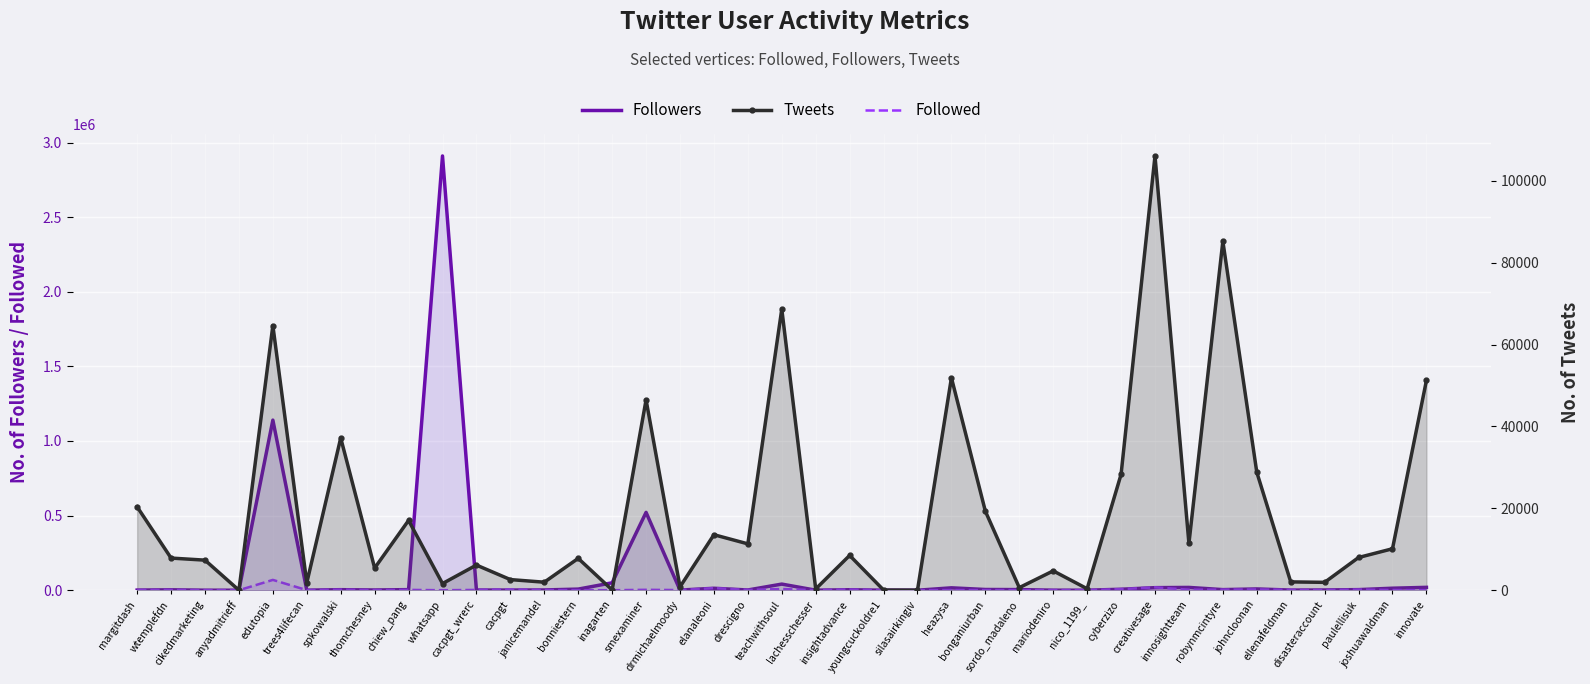

What is the sum of all Followed values?

173400